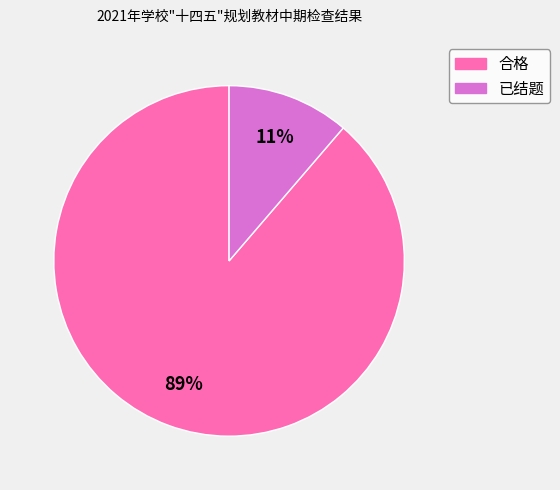

What percentage is the 已结题 slice, to the nearest percent?

11%